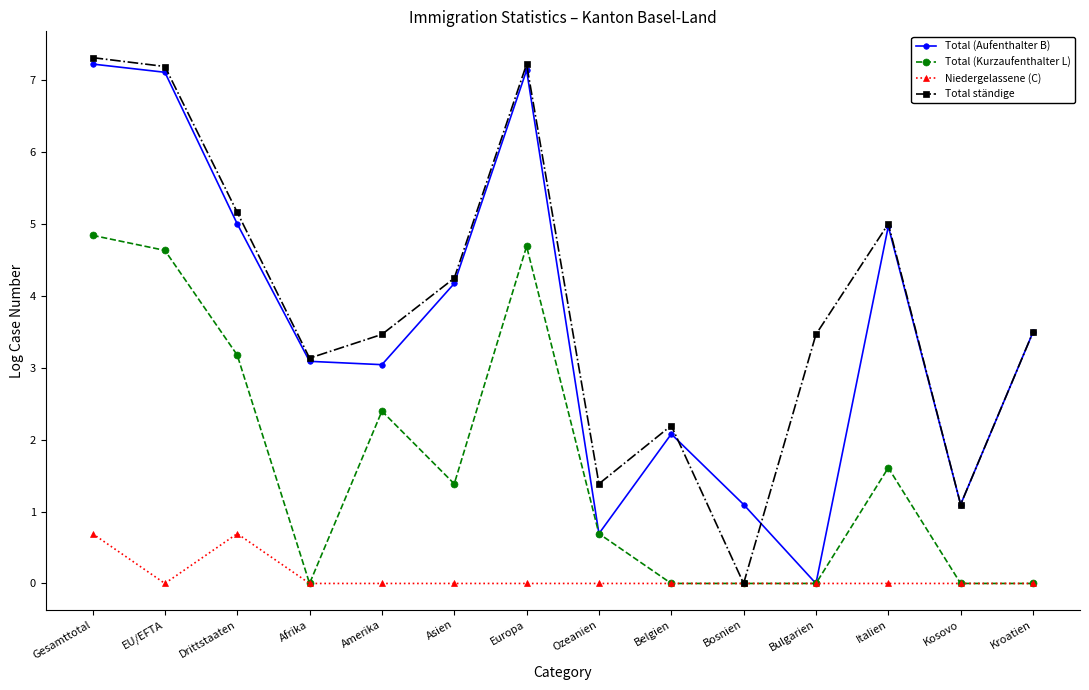

The value of Total (Kurzaufenthalter L) at Bulgarien is 0.0. True or false?

True